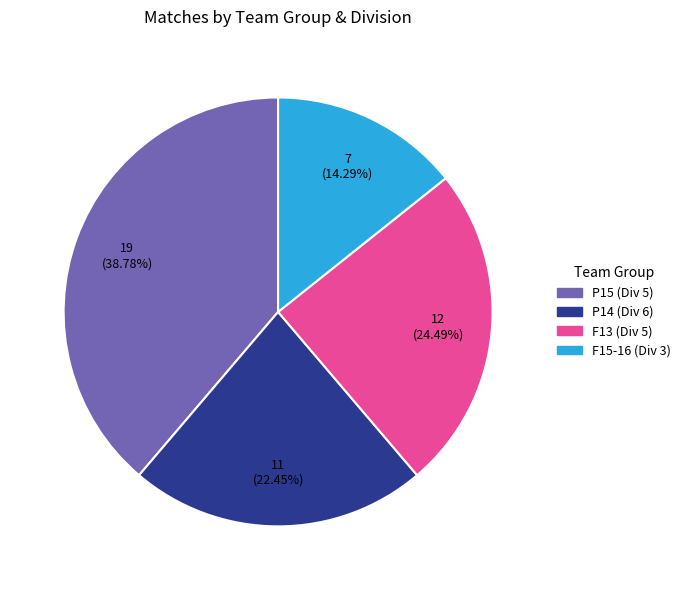

Is there any slice that represents more than half of the pie?

No